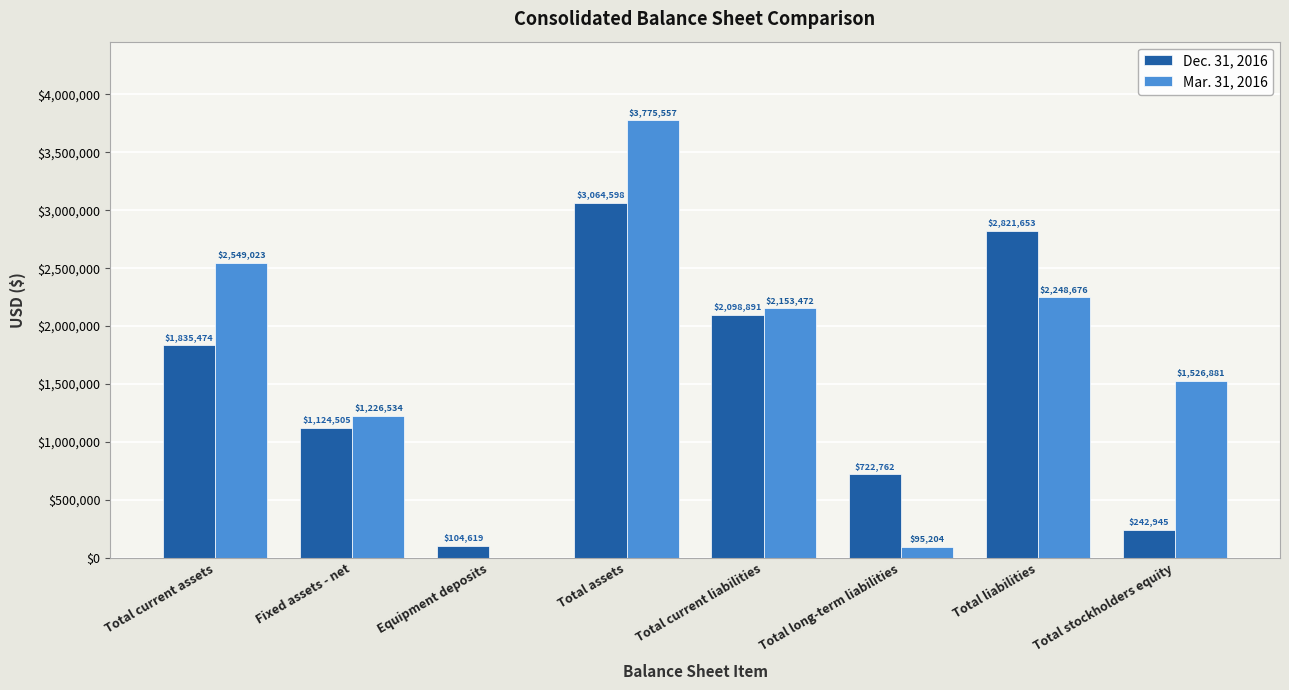

Which series changed the most between Equipment deposits and Total assets?

Mar. 31, 2016